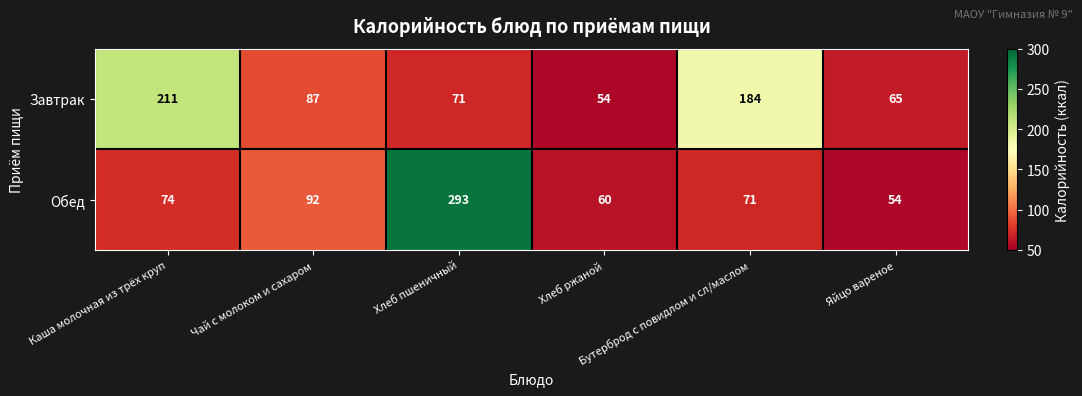

Which series has the largest total across all categories?

Завтрак